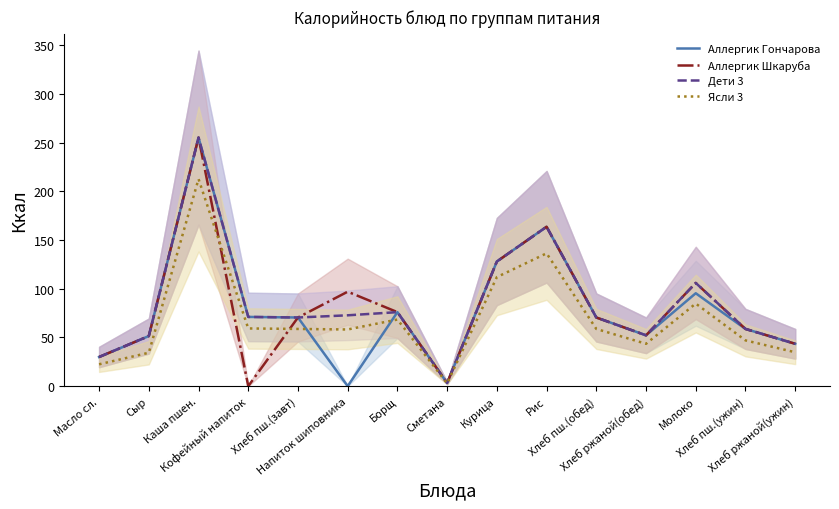

True or false: Ясли 3 has a value of 85.4 at Кофейный напиток.

False